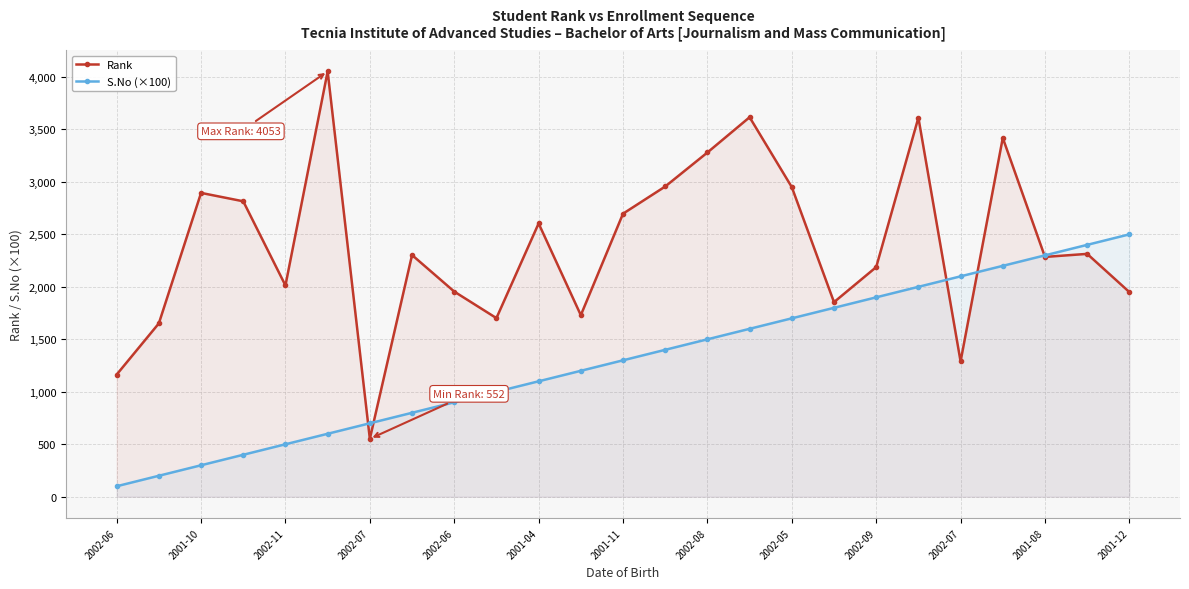

Which series changed the most between 2002-05 and 23?

S.No (×100)